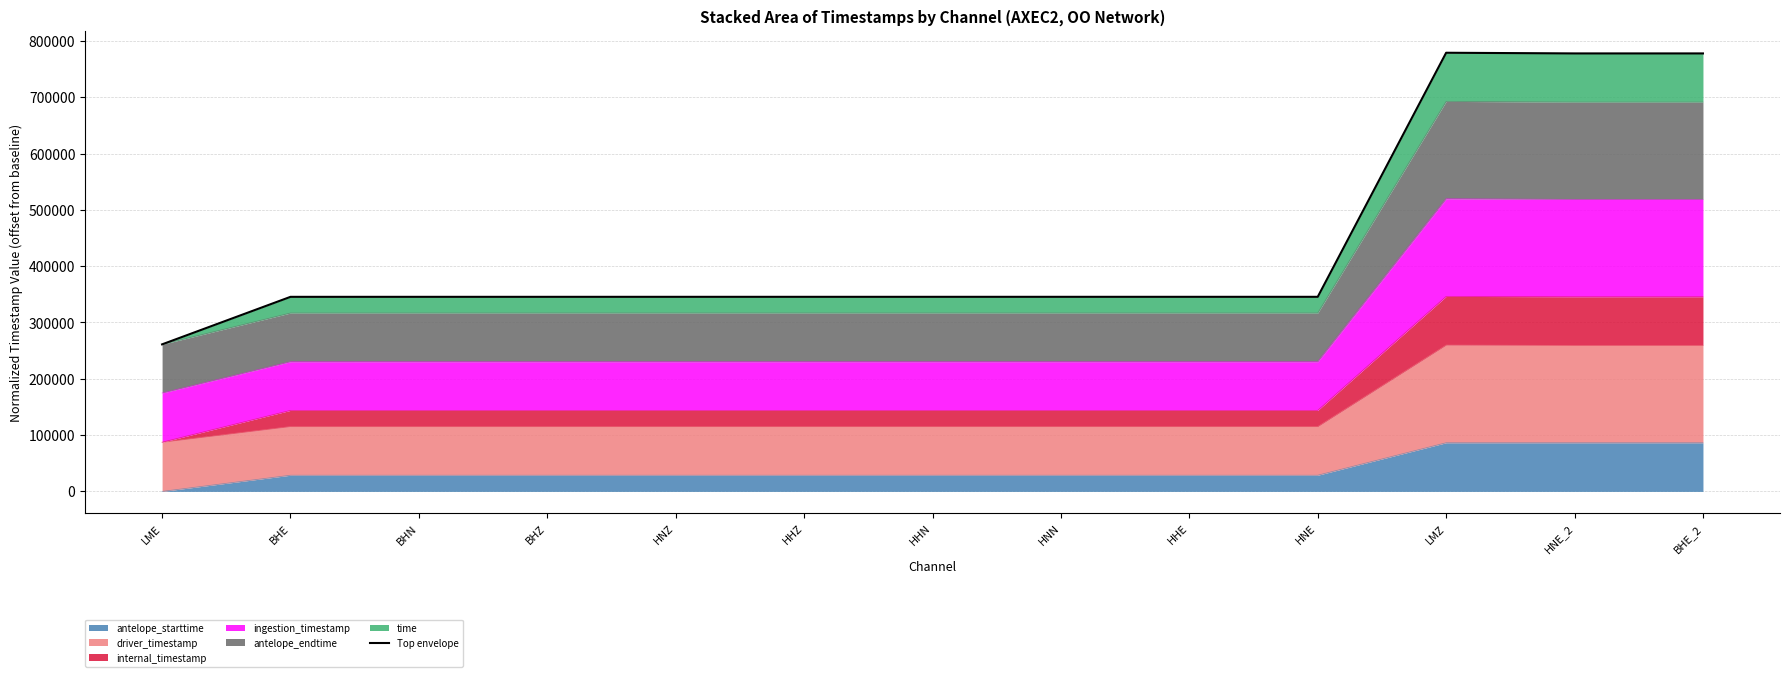

What is the ratio of the value at LME to the value at HHN?

0.8